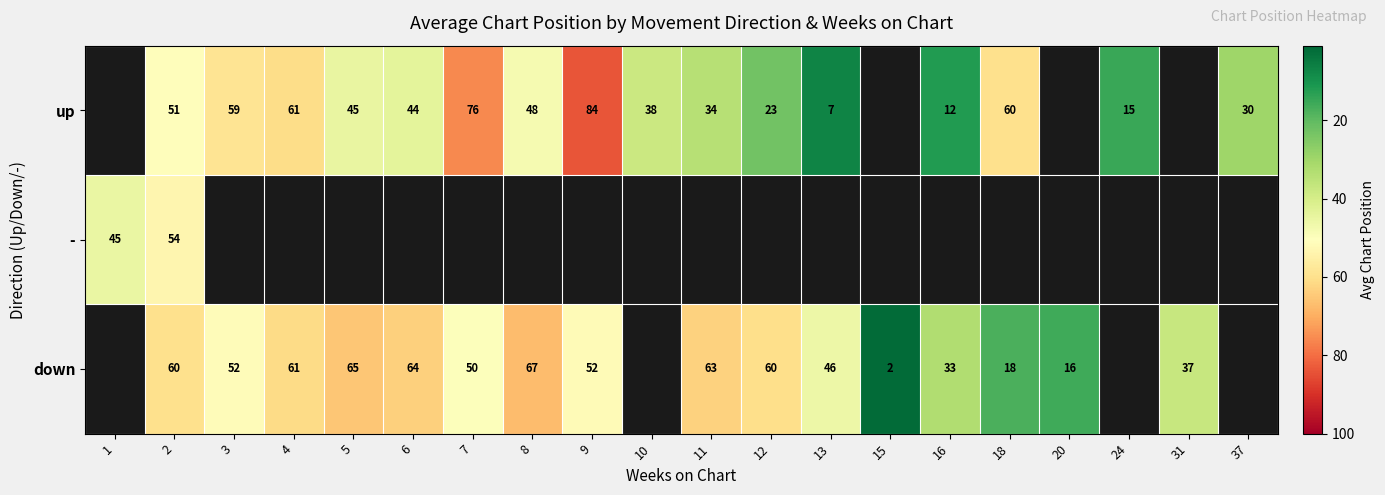

At which category is the sum across all series the highest?

2